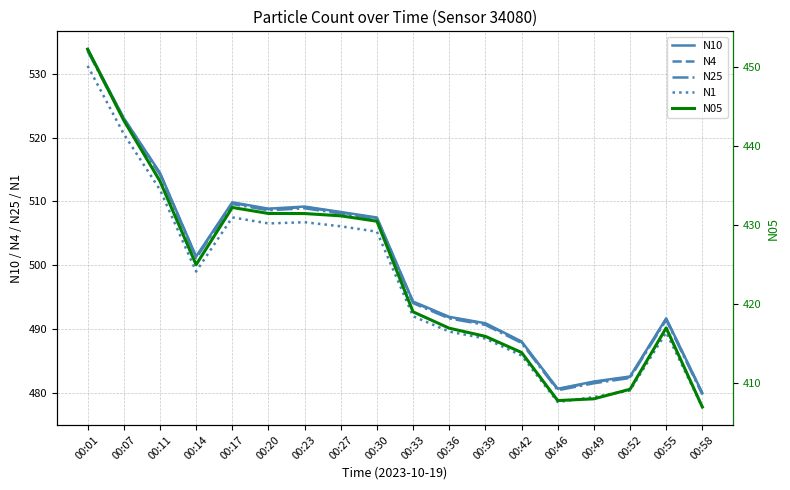

What is the value of the N1 point at the 9th from the left?

505.3